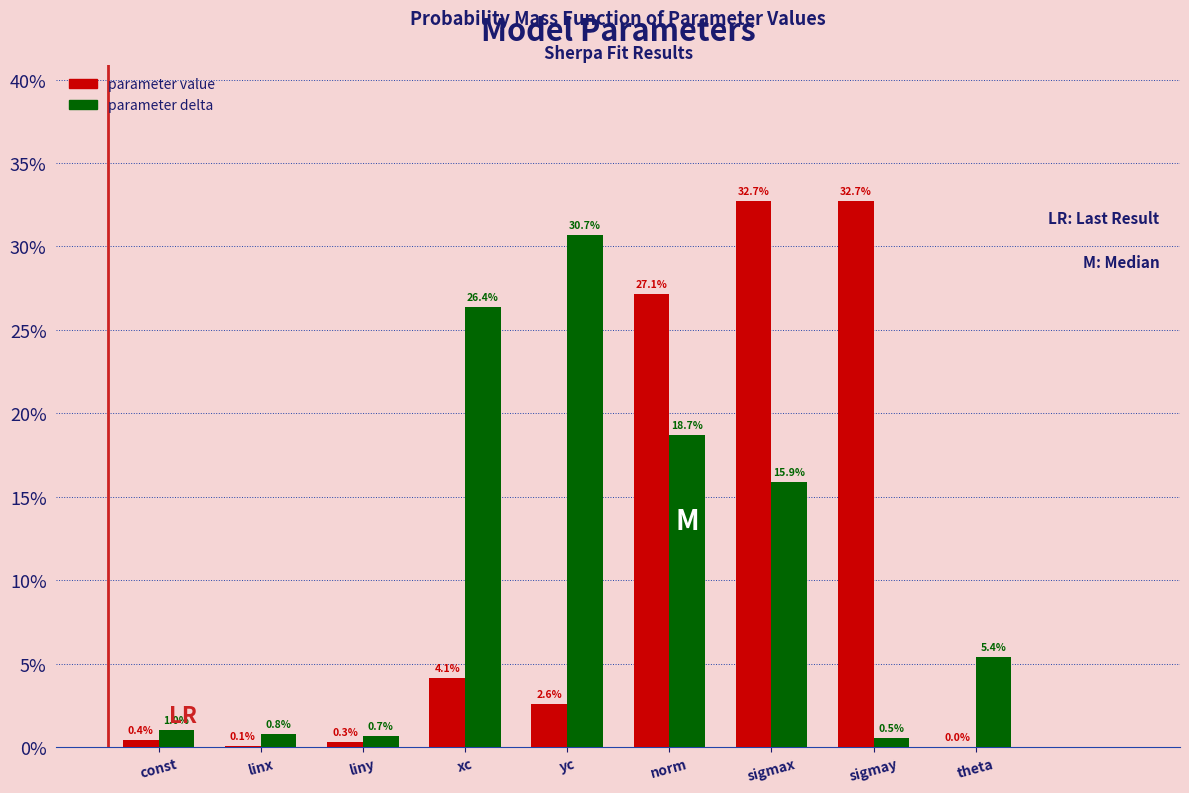

Reading right to left, list all the values displayed in this chart.

parameter value: theta=0.0	sigmay=32.7	sigmax=32.7	norm=27.1	yc=2.6	xc=4.1	liny=0.3	linx=0.1	const=0.4
parameter delta: theta=5.4	sigmay=0.5	sigmax=15.9	norm=18.7	yc=30.7	xc=26.4	liny=0.7	linx=0.8	const=1.0